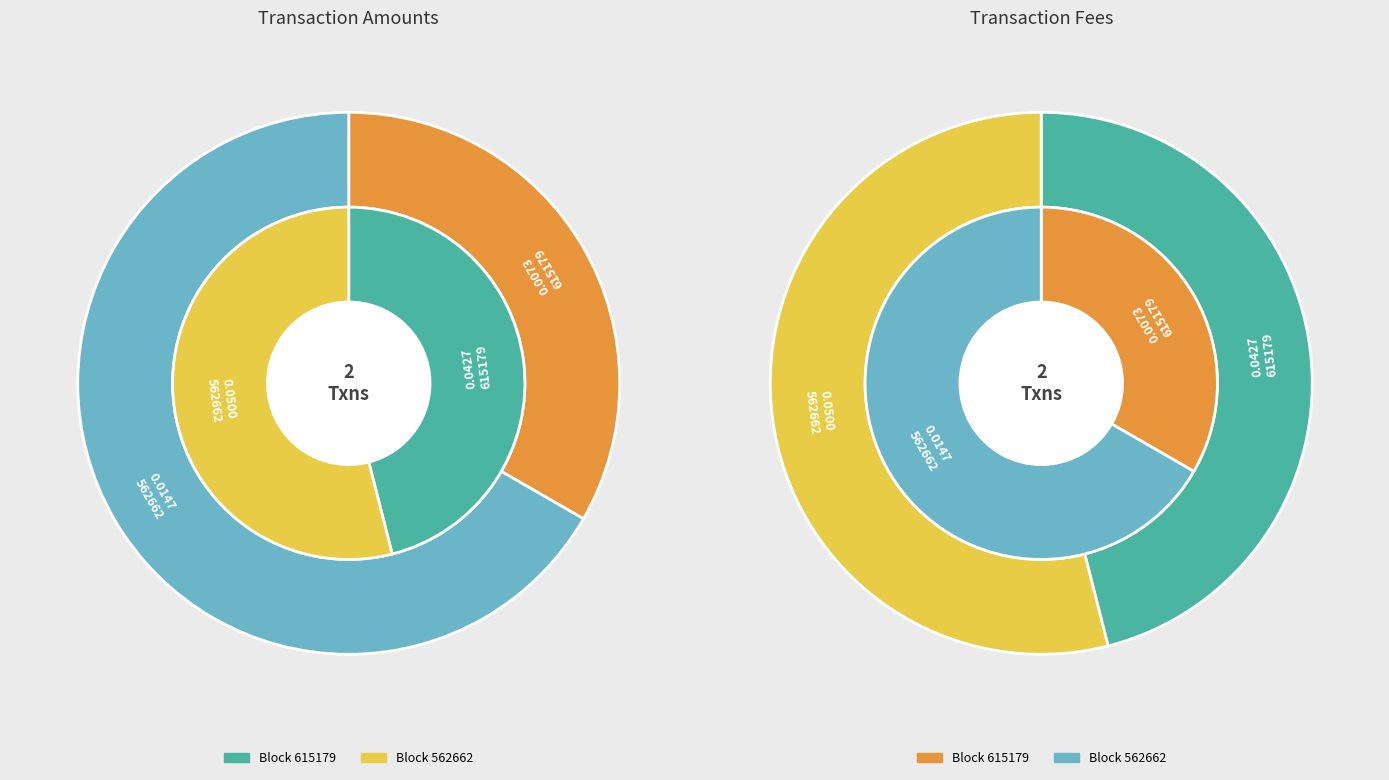

How much of the chart is everything except 615179?

54.0%